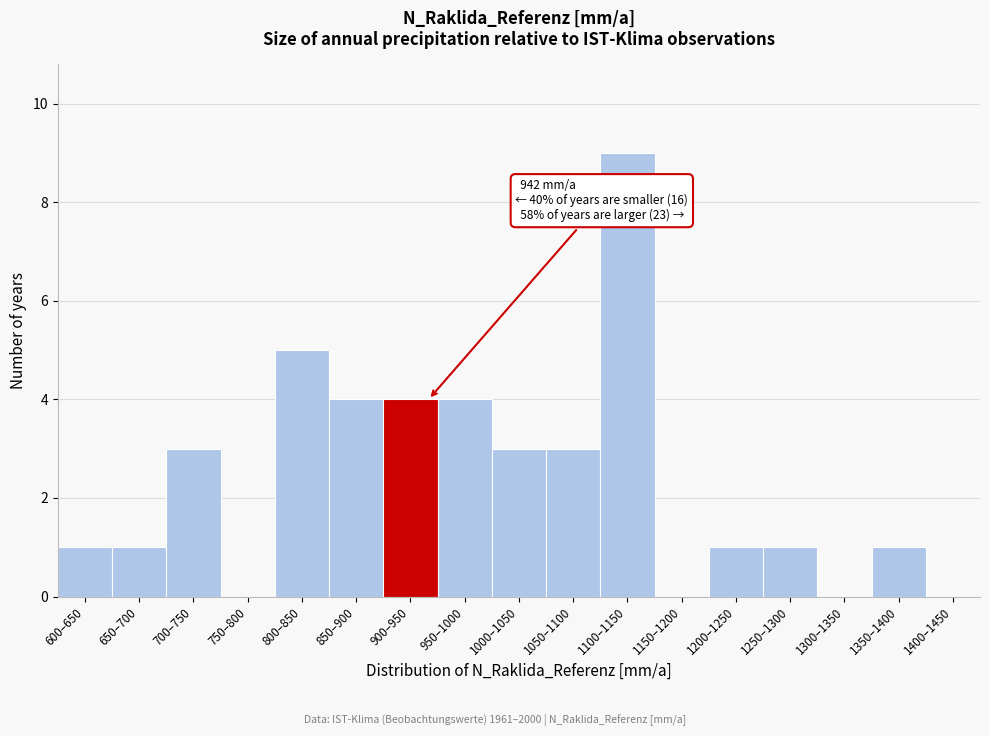

Reading left to right, what are all the values shown in this chart?

600–650=1	650–700=1	700–750=3	750–800=0	800–850=5	850–900=4	900–950=4	950–1000=4	1000–1050=3	1050–1100=3	1100–1150=9	1150–1200=0	1200–1250=1	1250–1300=1	1300–1350=0	1350–1400=1	1400–1450=0